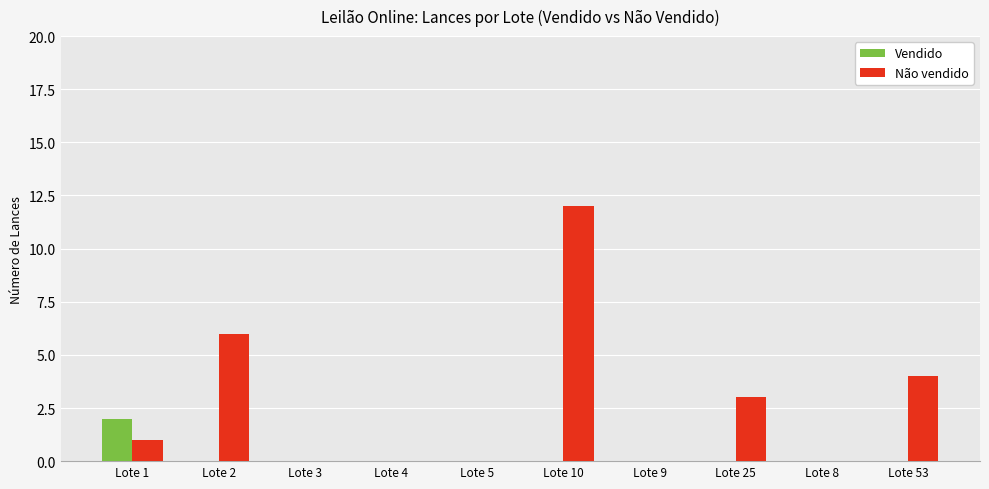

Count the number of categories in the chart.

10